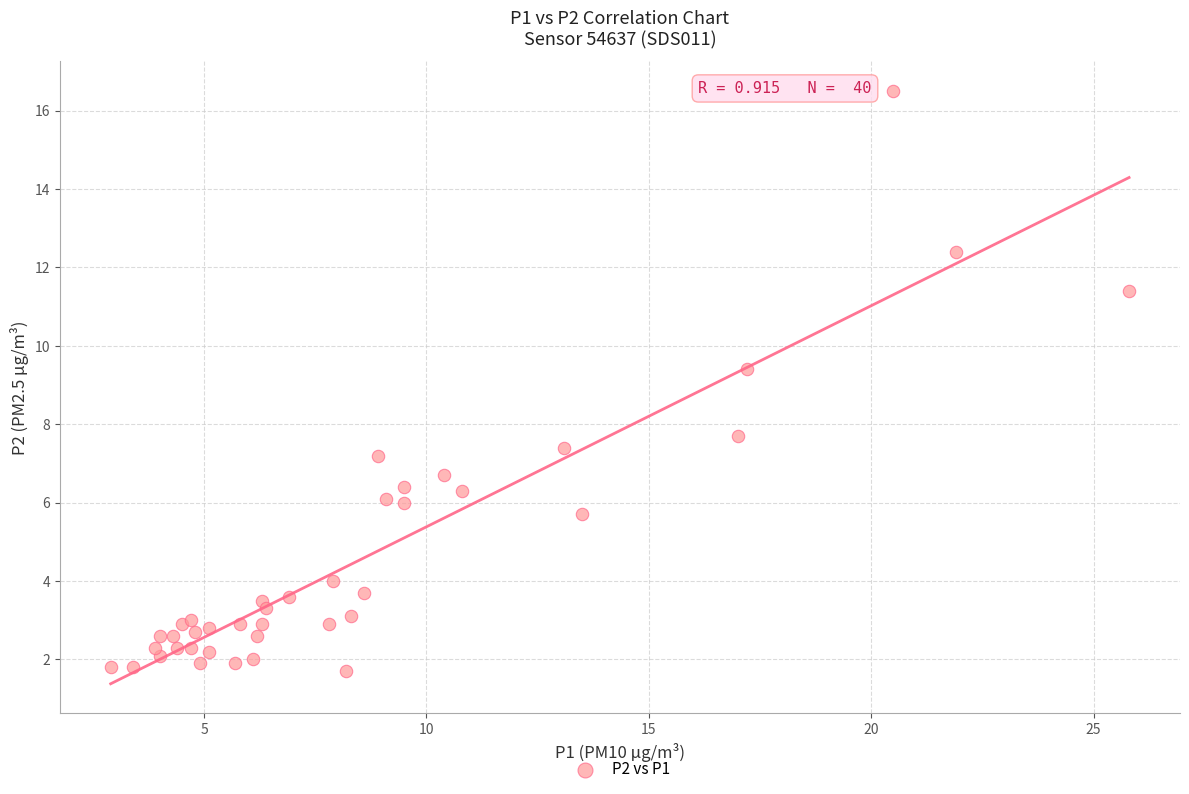

What Y value in the scatter plot is closest to 9?

9.4